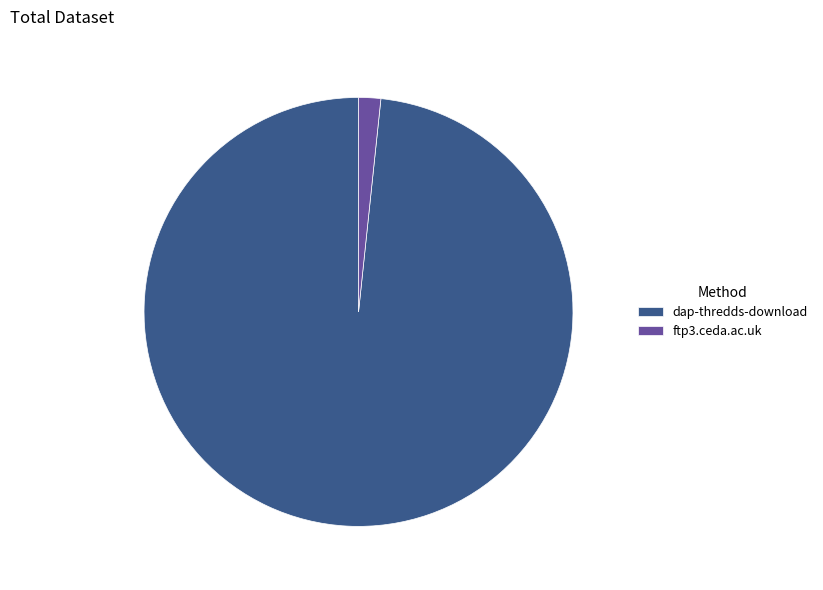

Which slice is the smallest?

ftp3.ceda.ac.uk